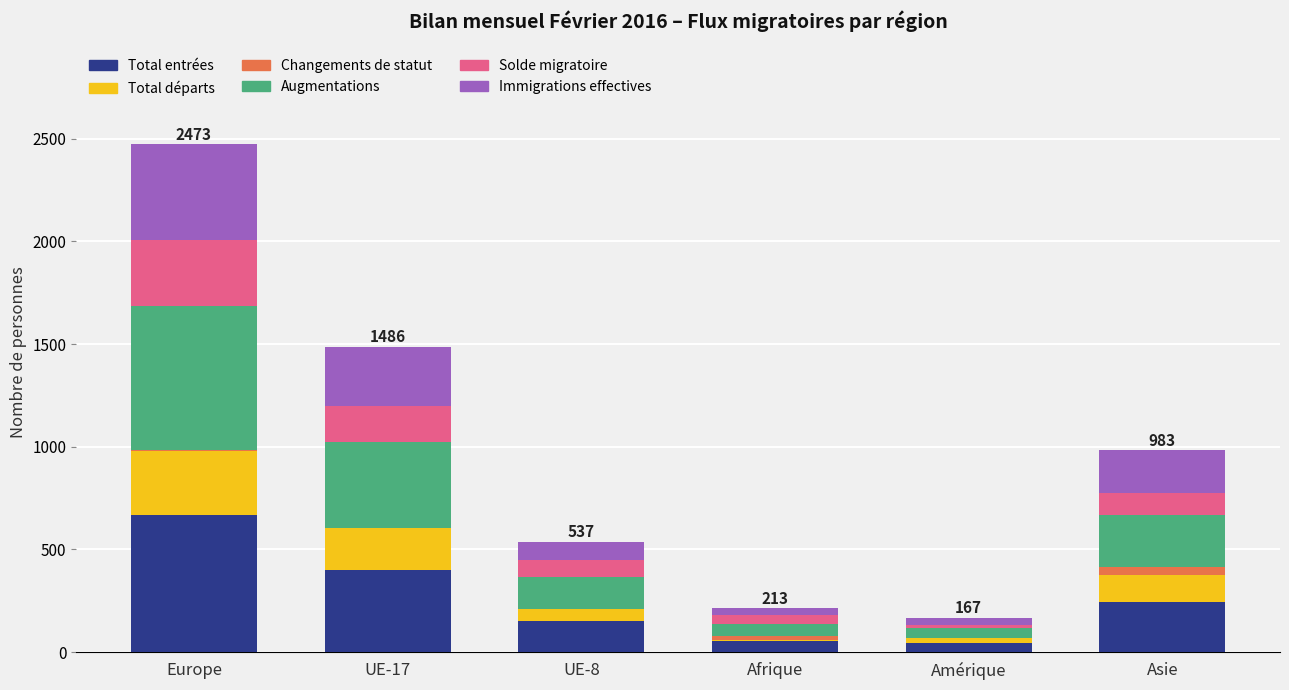

How many categories are shown in the chart?

6